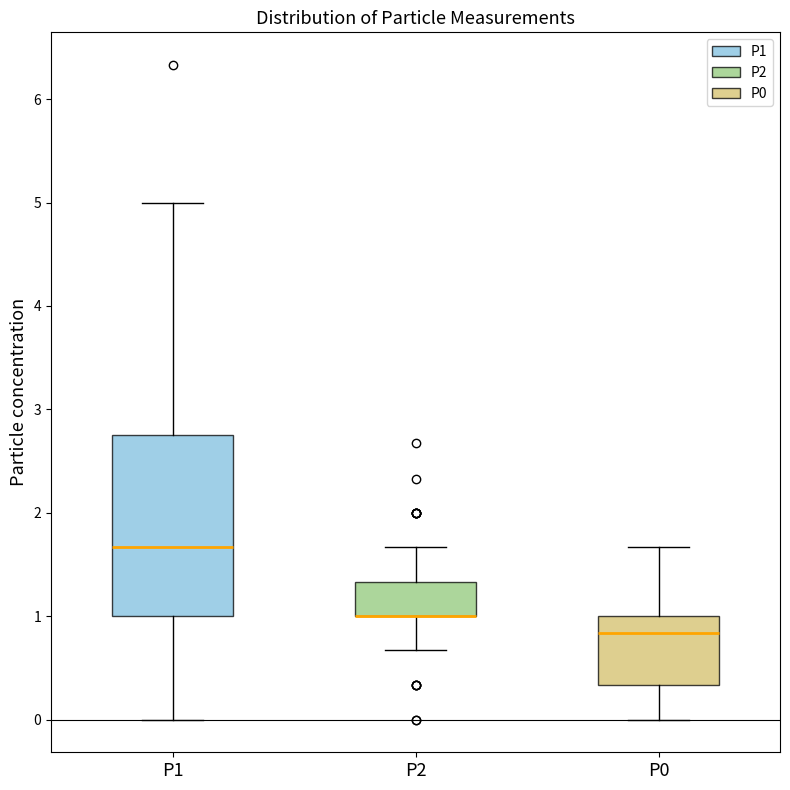

Reading left to right, transcribe this box plot: for each box, give where its median line is, the range the box spans, and where its two whiskers end, as read against the y-axis. The values are not printed on the chart, so give them approximately, as read against the axis.

P1: median 1.7, box 1.0 to 2.8, whiskers 0.0 to 5.0
P2: median 1.0 (drawn on the box's lower edge), box 1.0 to 1.3, whiskers 0.7 to 1.7
P0: median 0.8, box 0.3 to 1.0, whiskers 0.0 to 1.7